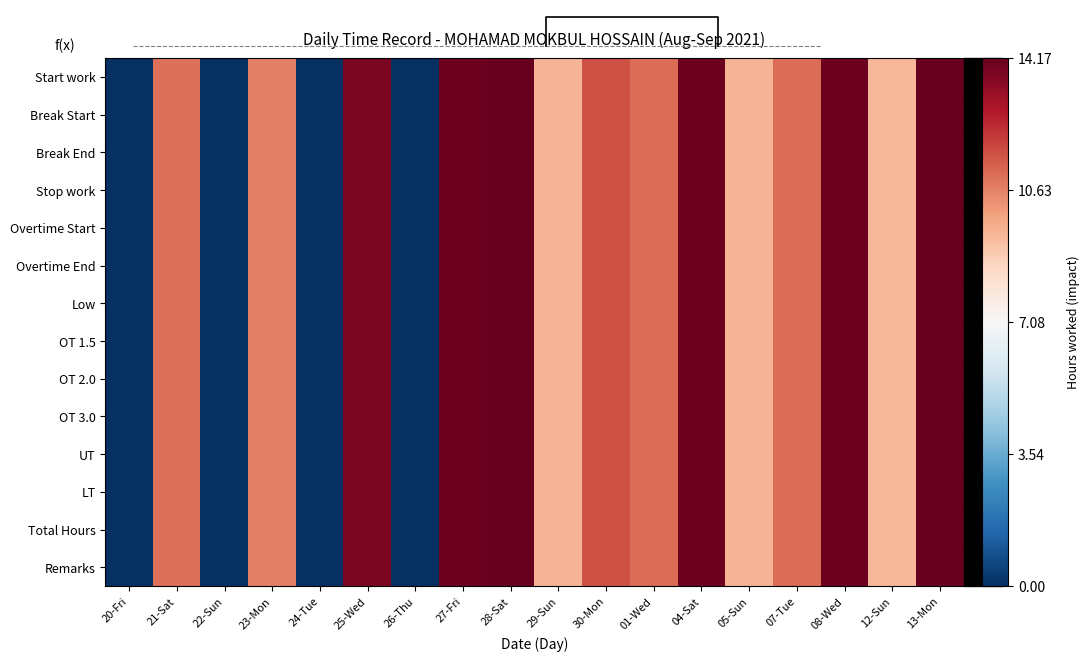

At which category does the chart reach its peak across all series?

28-Sat